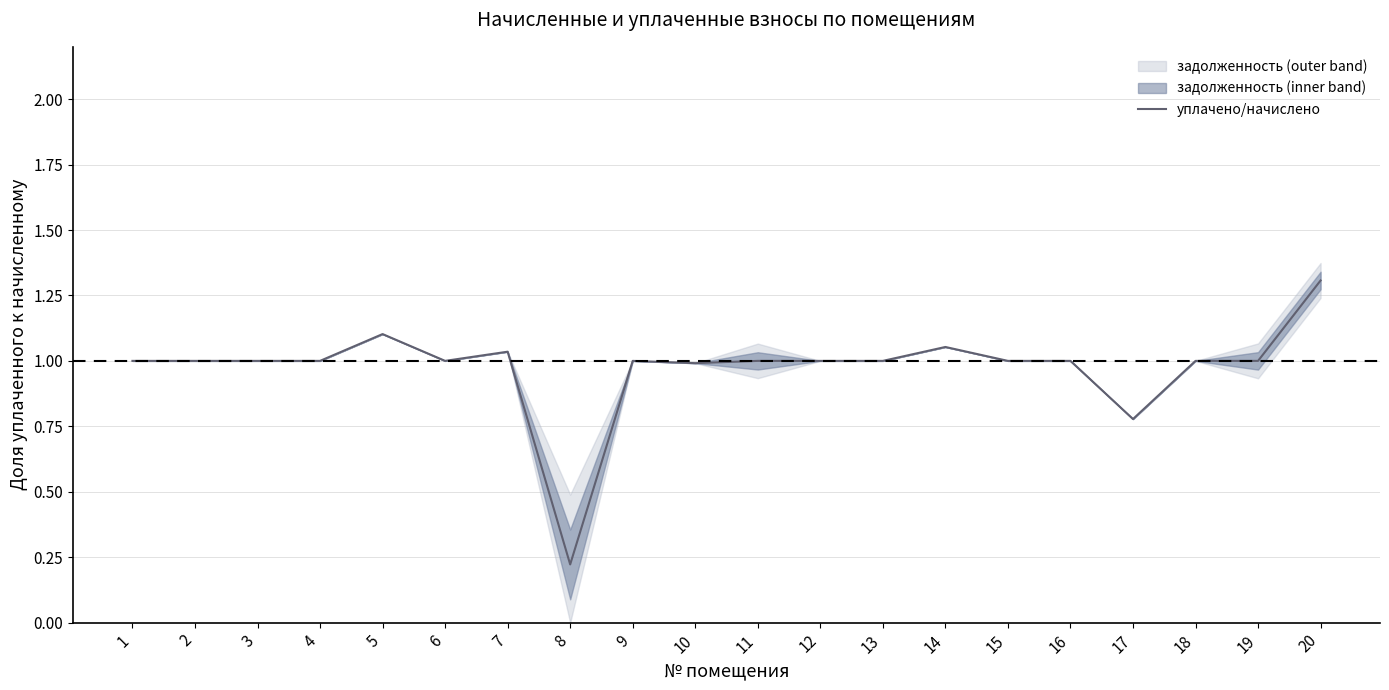

At which label does the data first exceed 1?

5